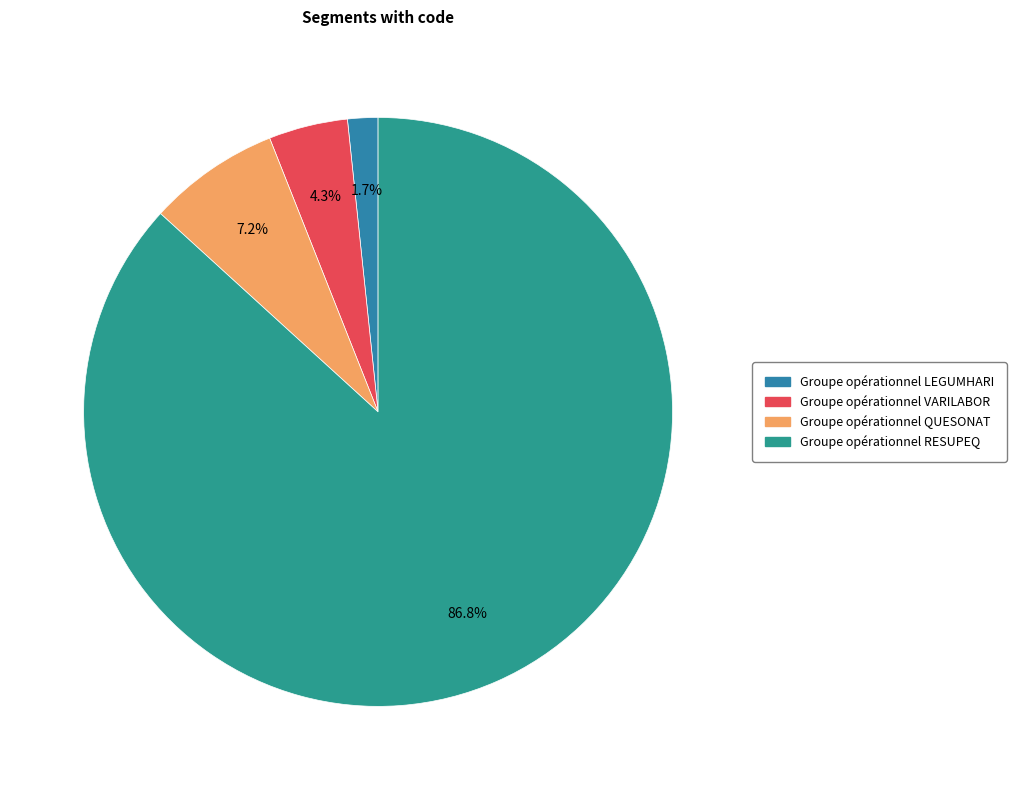

Combined, what portion of the pie is Groupe opérationnel LEGUMHARI and Groupe opérationnel VARILABOR?

6.0%